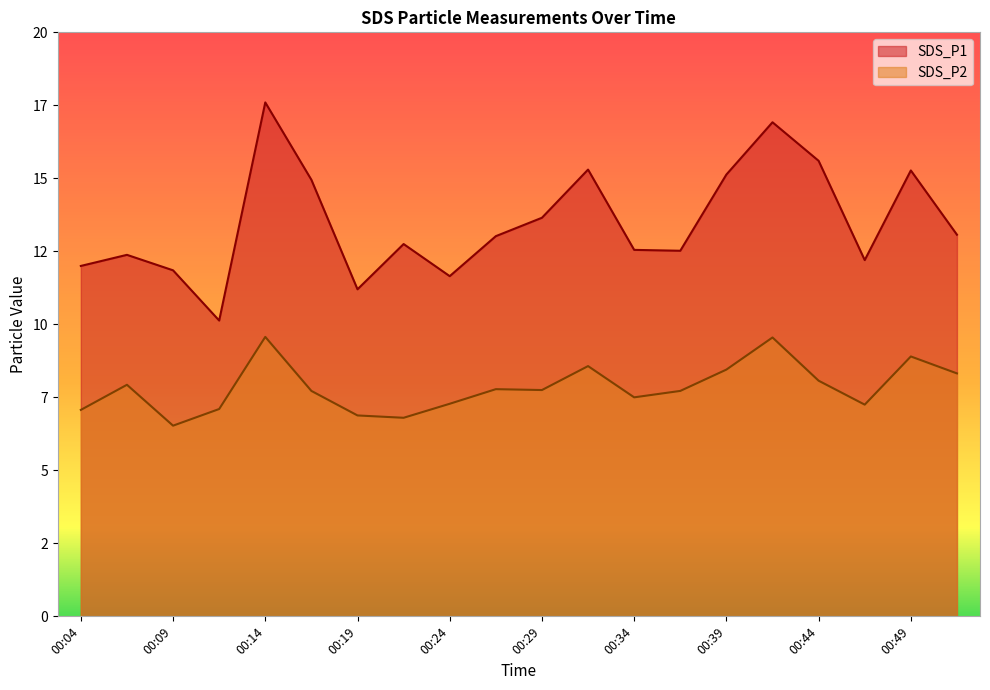

What is the difference between the maximum and minimum values in the SDS_P2 series?

3.0